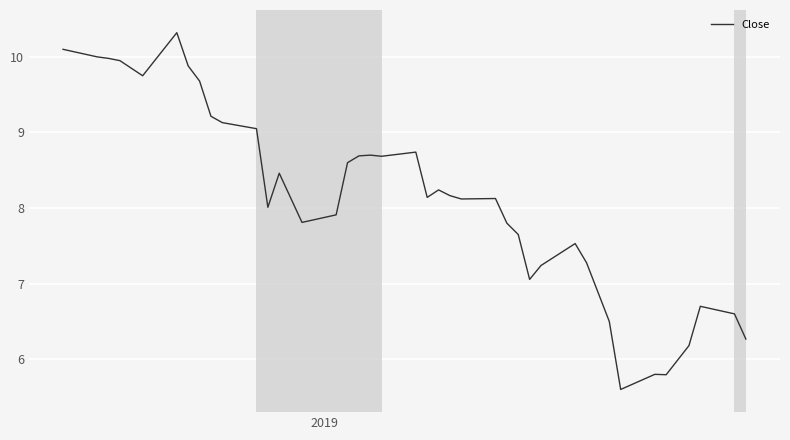

How many lines are shown in the chart?

1